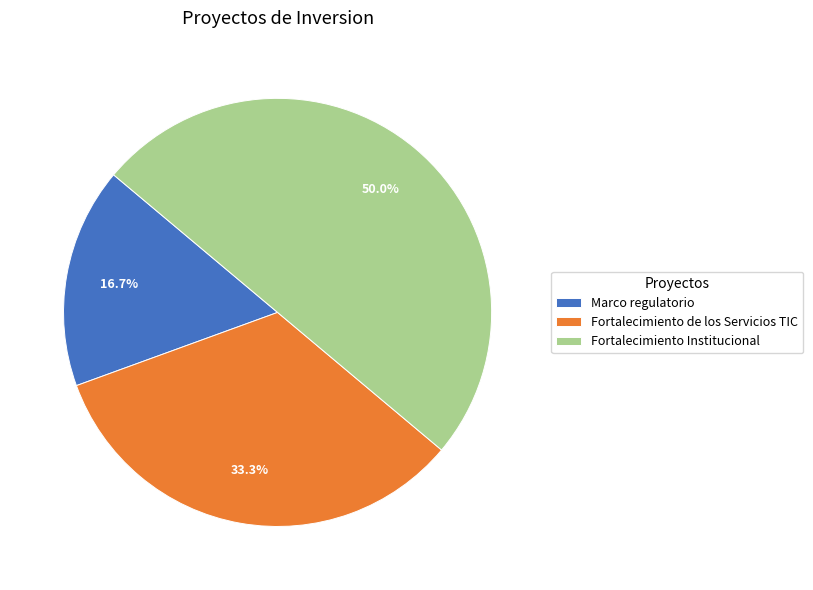

Does Marco regulatorio account for over 50% of the chart?

No